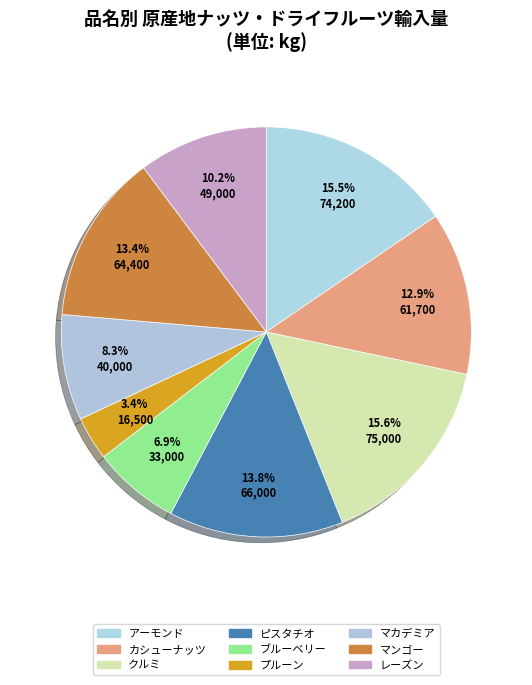

Rank the categories by value from lowest to highest.

プルーン, ブルーベリー, マカデミア, レーズン, カシューナッツ, マンゴー, ピスタチオ, アーモンド, クルミ